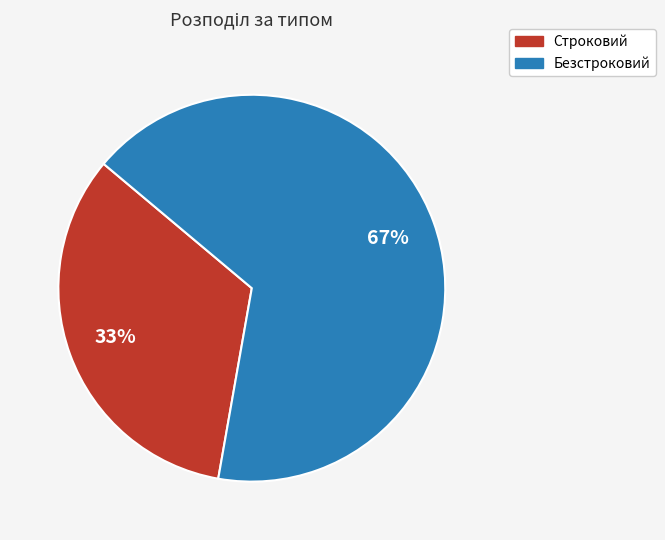

What percentage is the Безстроковий slice, to the nearest percent?

67%